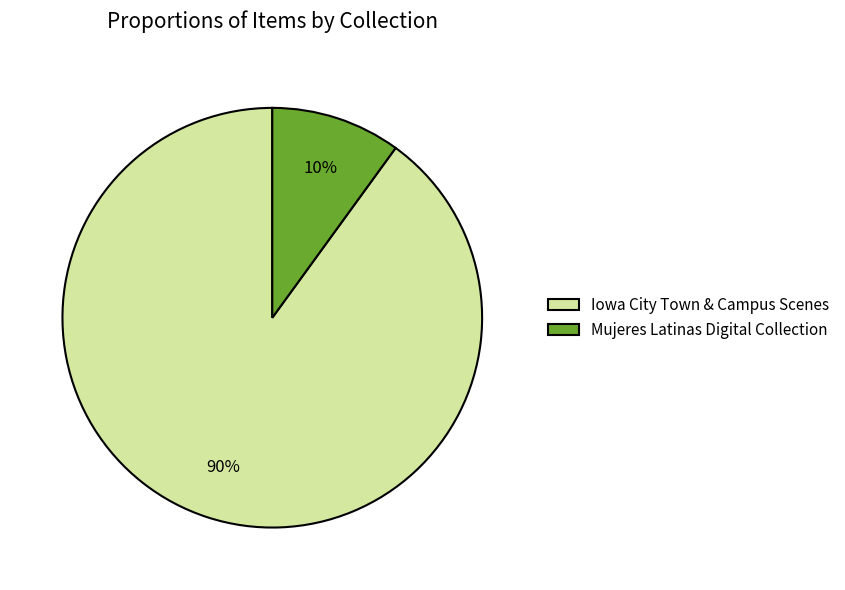

Combined, do Iowa City Town & Campus Scenes and Mujeres Latinas Digital Collection account for over 50%?

Yes